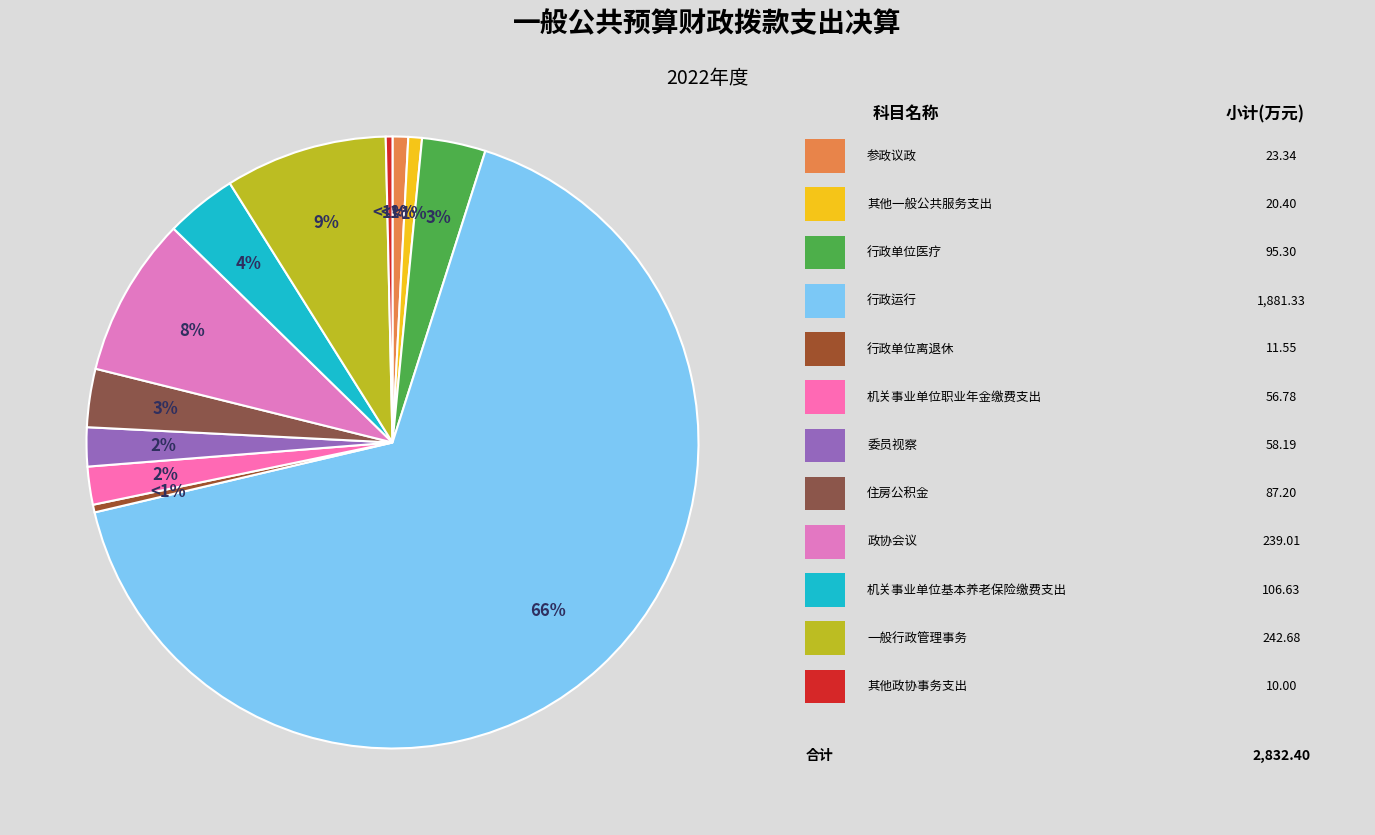

Do 委员视察 and 机关事业单位职业年金缴费支出 together represent more than half of the pie?

No